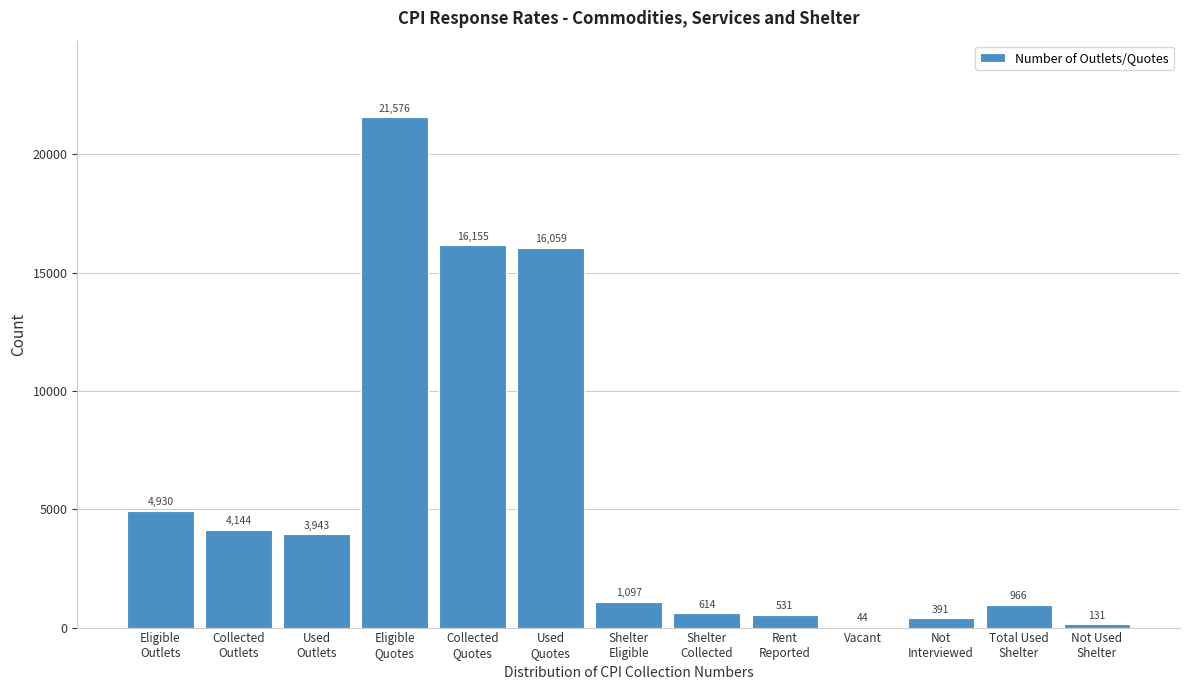

What is the greatest value displayed?

21576